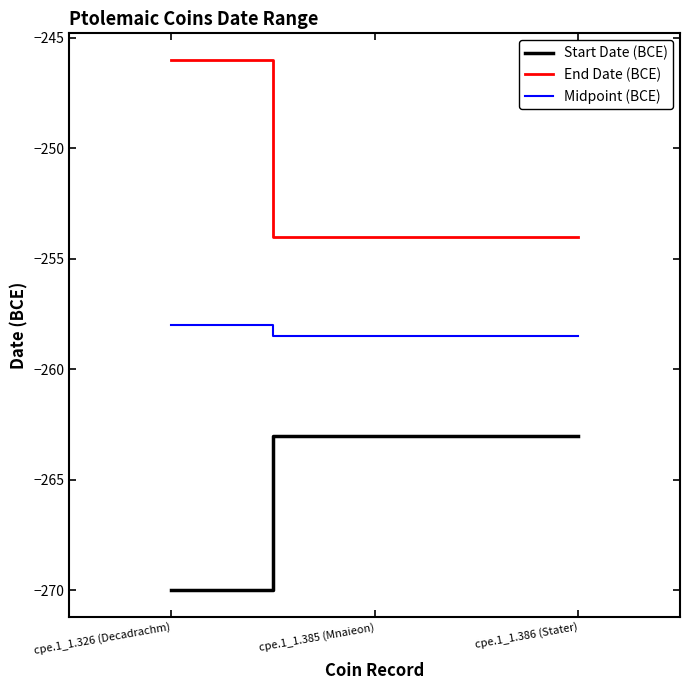

What is the spread (max minus min) of values at cpe.1_1.326 (Decadrachm)?

24.0